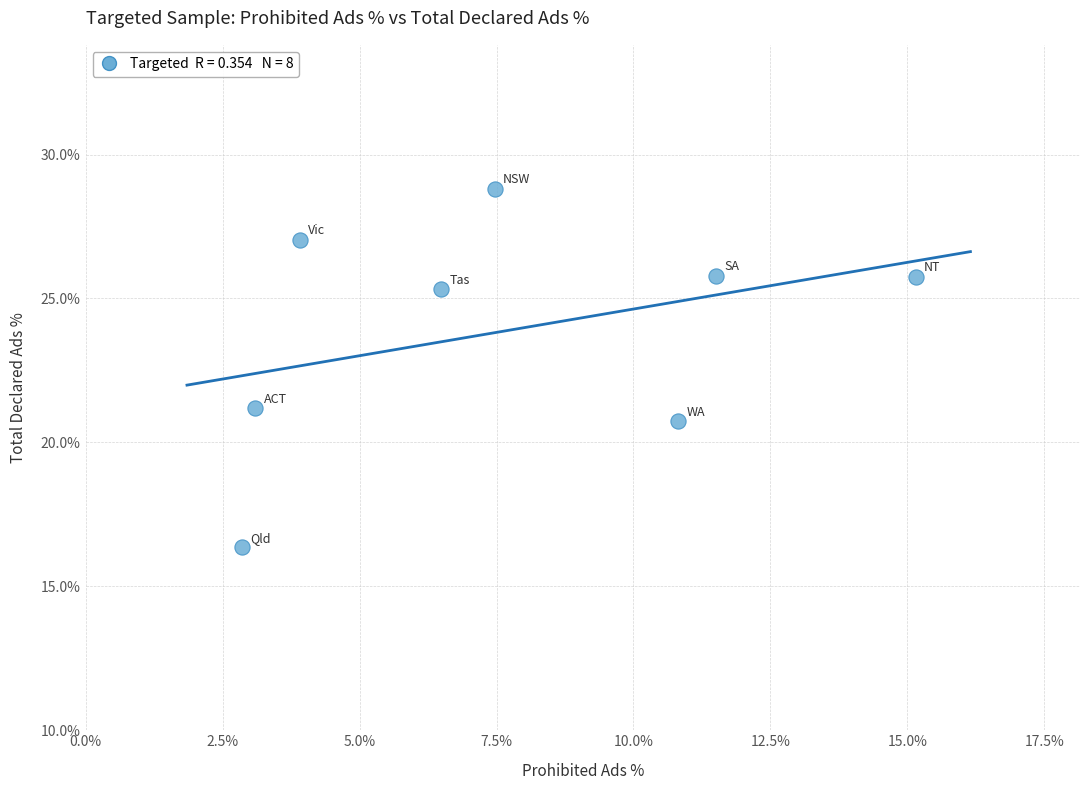

What is the average Y value?

23.9